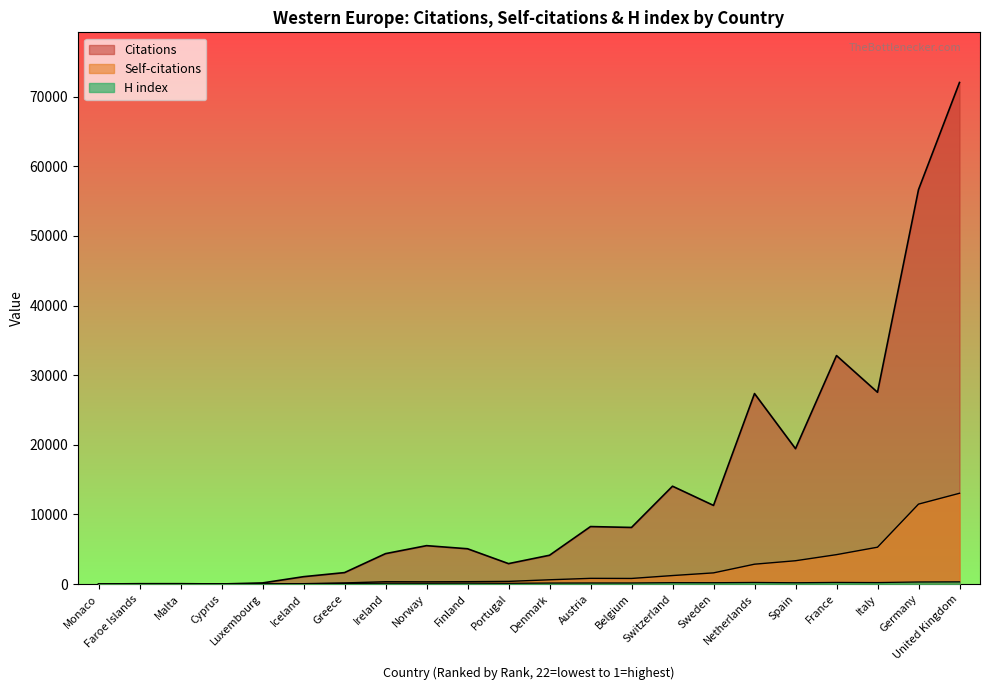

How many lines are shown in the chart?

3